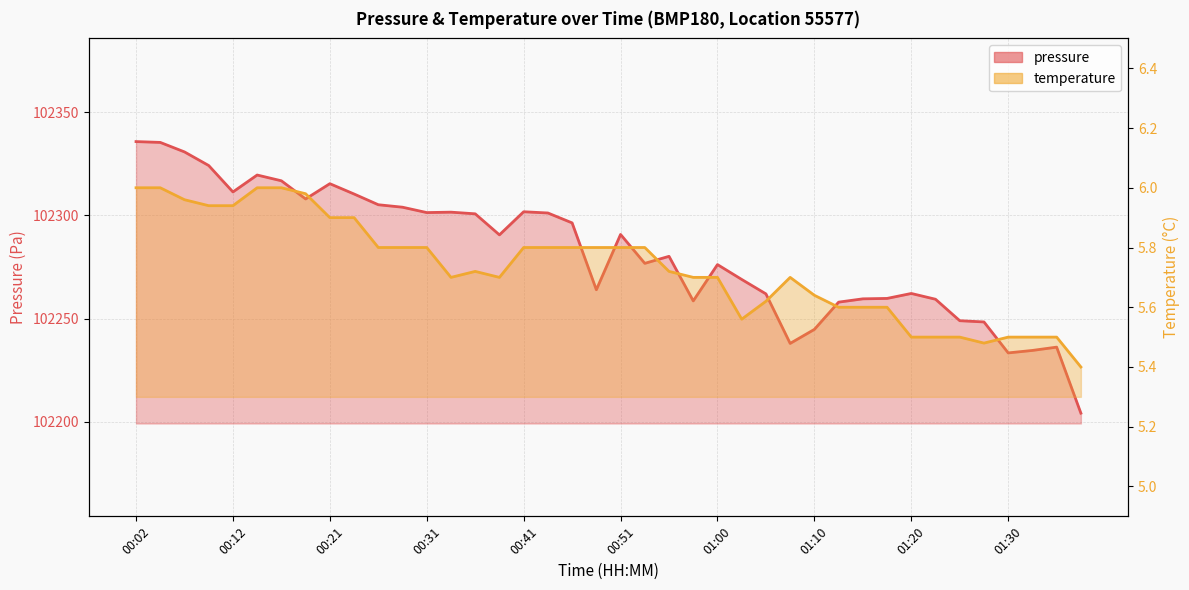

Reading left to right, what are all the values shown in this chart?

pressure: 102335.8	102335.4	102330.8	102324.2	102311.4	102319.6	102316.8	102308.0	102315.4	102310.4	102305.2	102304.0	102301.4	102301.6	102300.8	102290.6	102301.8	102301.2	102296.4	102264.0	102290.8	102276.8	102280.2	102258.6	102276.2	102269.0	102262.0	102238.0	102244.8	102258.0	102259.6	102259.8	102262.2	102259.4	102249.0	102248.4	102233.4	102234.6	102236.2	102204.2
temperature: 6.0	6.0	6.0	5.9	5.9	6.0	6.0	6.0	5.9	5.9	5.8	5.8	5.8	5.7	5.7	5.7	5.8	5.8	5.8	5.8	5.8	5.8	5.7	5.7	5.7	5.6	5.6	5.7	5.6	5.6	5.6	5.6	5.5	5.5	5.5	5.5	5.5	5.5	5.5	5.4